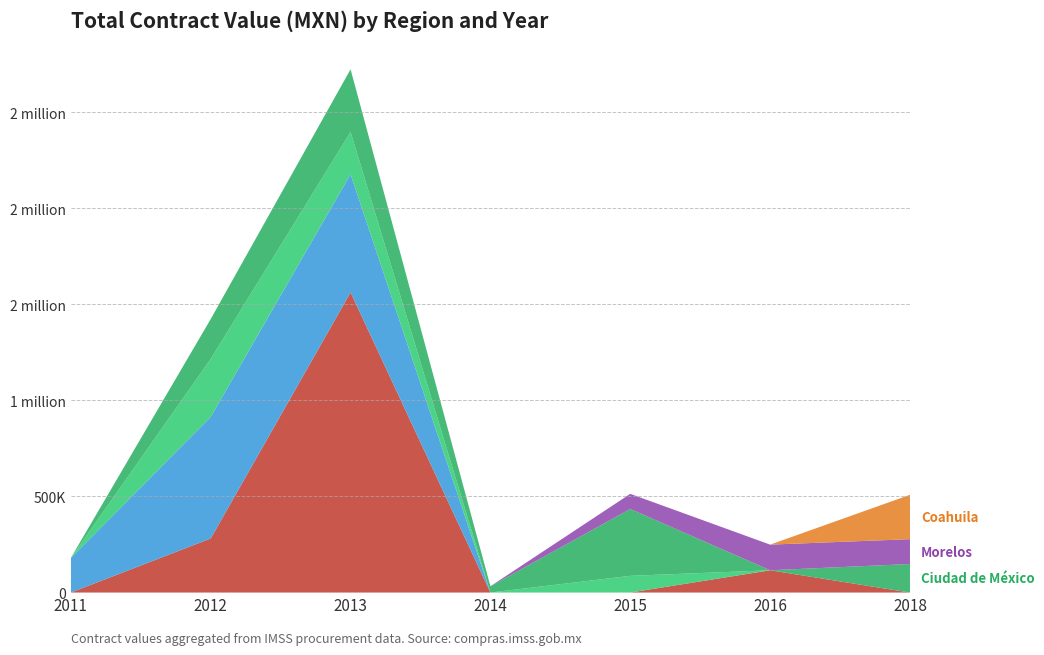

Reading left to right, what are all the values shown in this chart?

Jalisco: 2011=0	2012=281385	2013=1562064	2014=0	2015=0	2016=115920	2018=0
Nuevo León: 2011=180225	2012=633027	2013=615130	2014=0	2015=0	2016=0	2018=0
Tamaulipas: 2011=0	2012=301527	2013=219880	2014=0	2015=87000	2016=0	2018=0
Ciudad de México: 2011=0	2012=207350	2013=325847	2014=32832	2015=348000	2016=0	2018=148600
Morelos: 2011=0	2012=0	2013=0	2014=0	2015=78673	2016=133490	2018=129210
Coahuila: 2011=0	2012=0	2013=0	2014=0	2015=0	2016=0	2018=230870